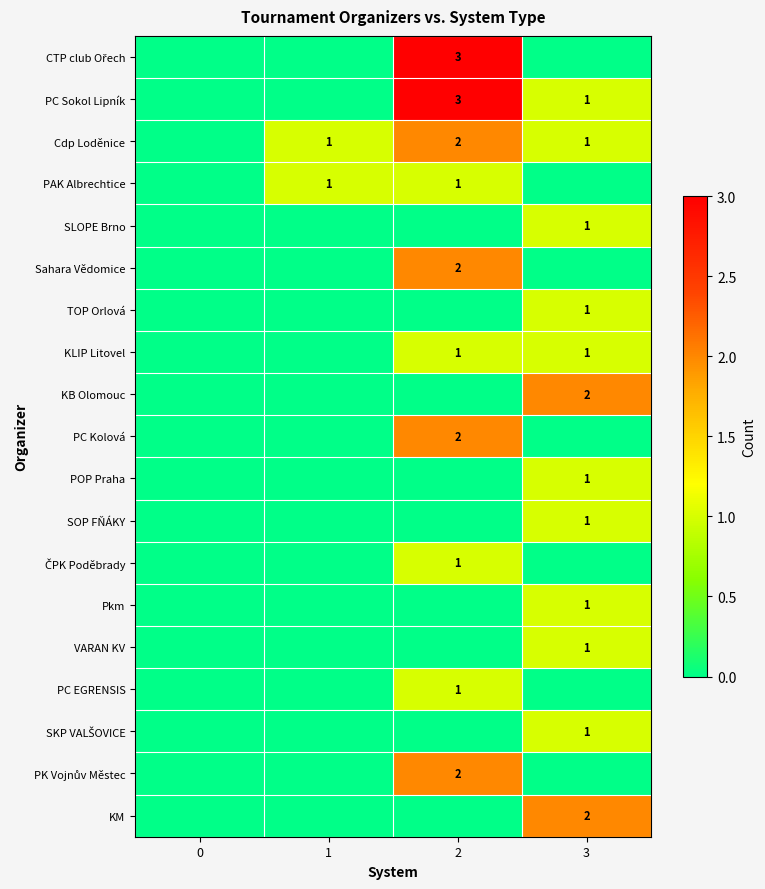

Is it true that KM equals 2 at 3?

True